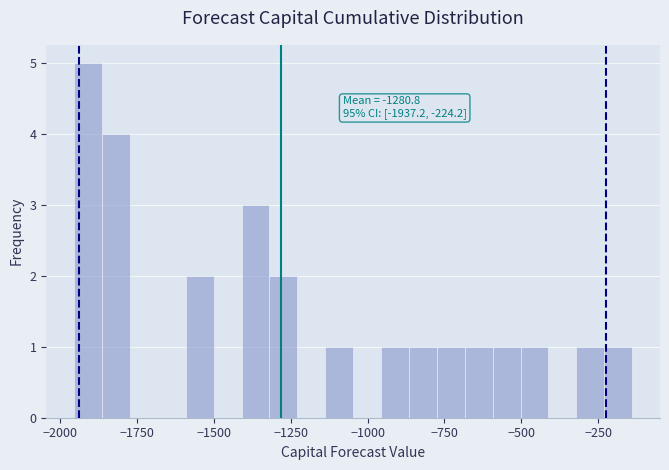

Around what value on the x-axis is the tallest bar? Give the approximate position of its centre, as read against the axis.

-1900